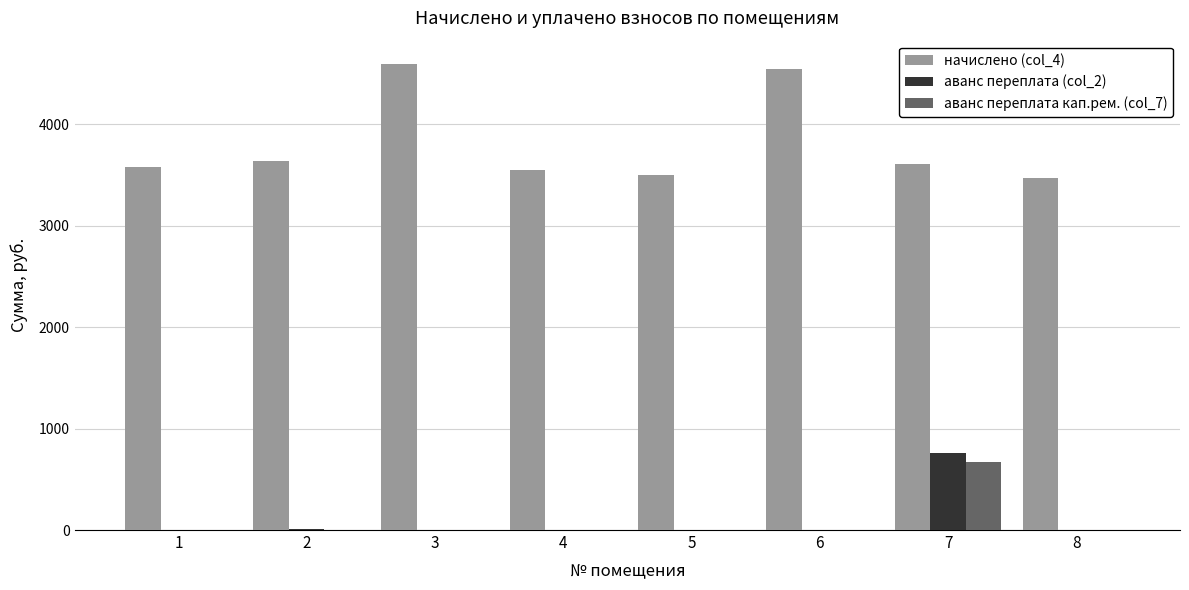

What is the sum of the начислено (col_4) values at 6 and 8?

8007.9